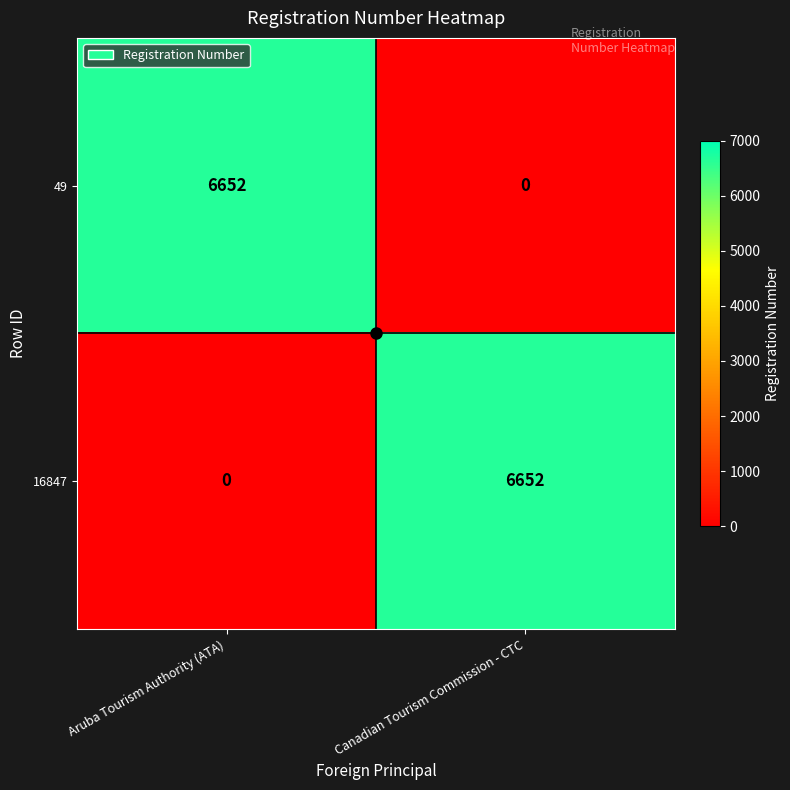

Rank the series at Aruba Tourism Authority (ATA) from highest to lowest value.

49, 16847